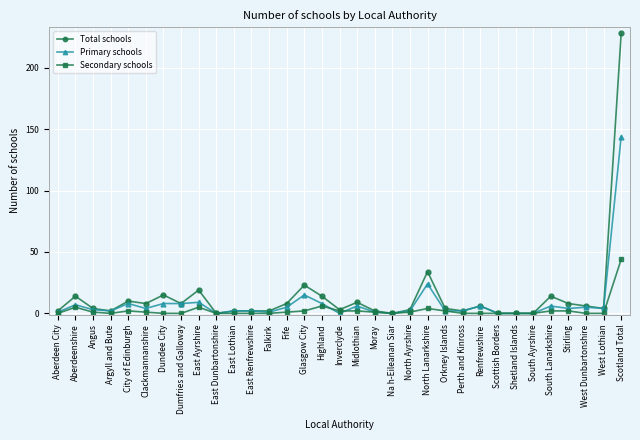

What is the maximum value shown in the chart?

228